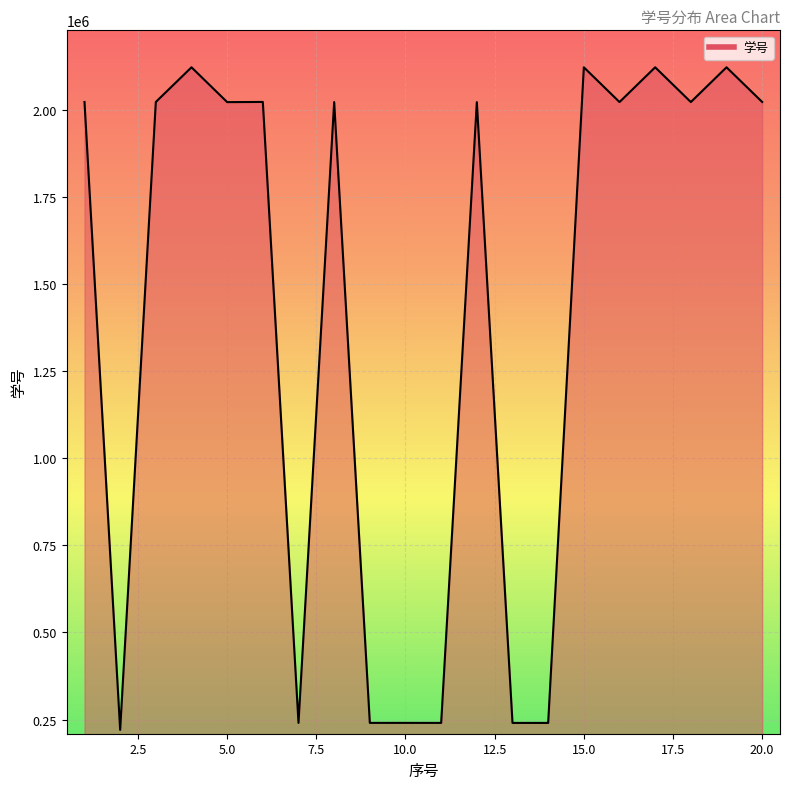

What is the smallest value displayed?

220302